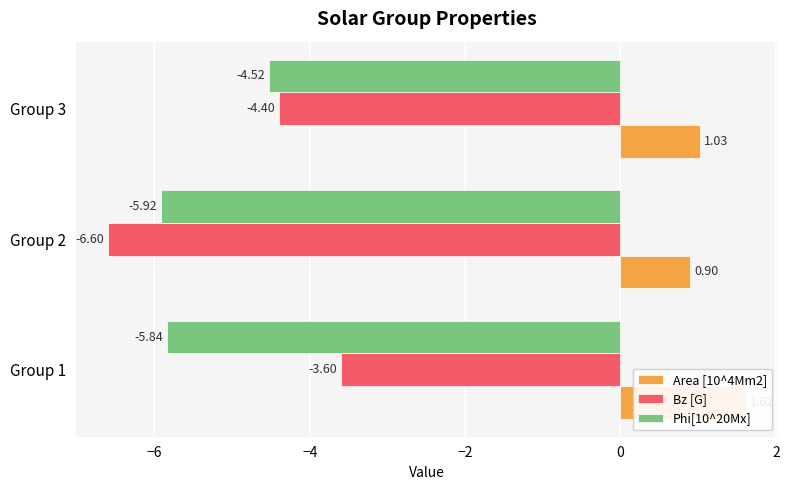

Which series changed the most between Group 1 and Group 2?

Bz [G]